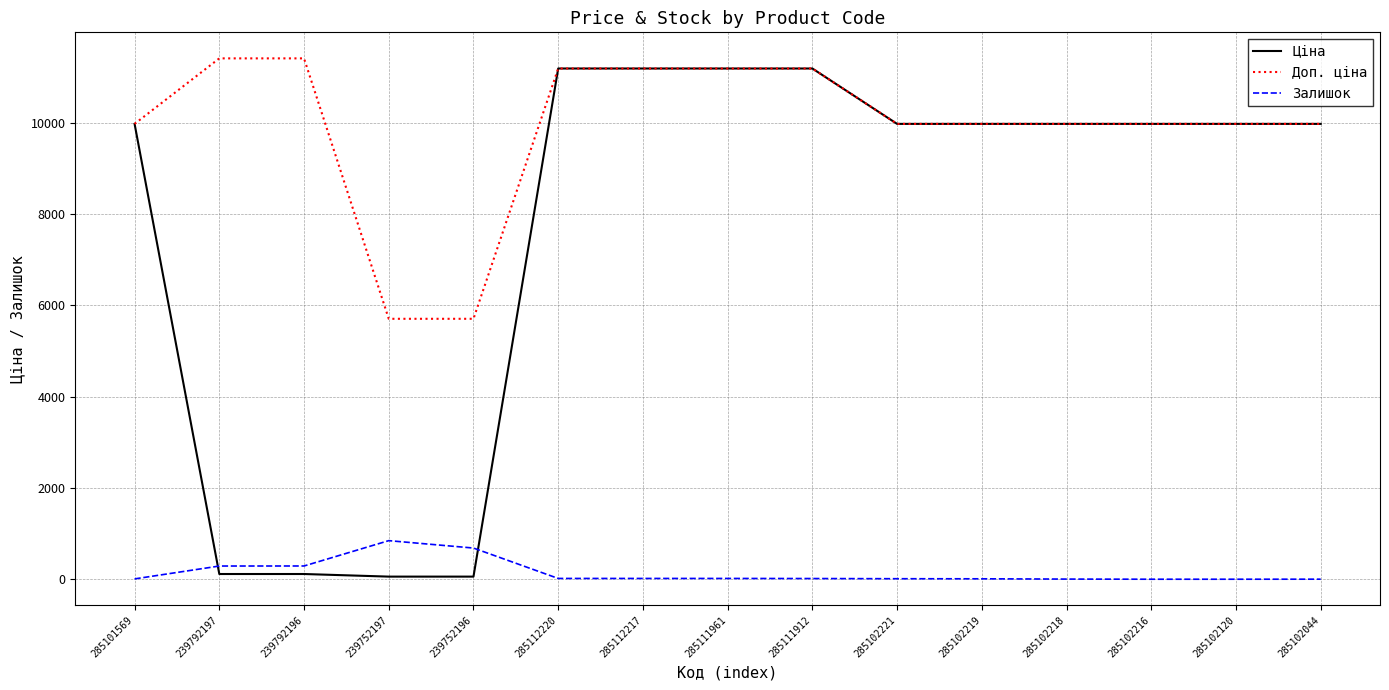

Which series has the largest range (max minus min)?

Ціна